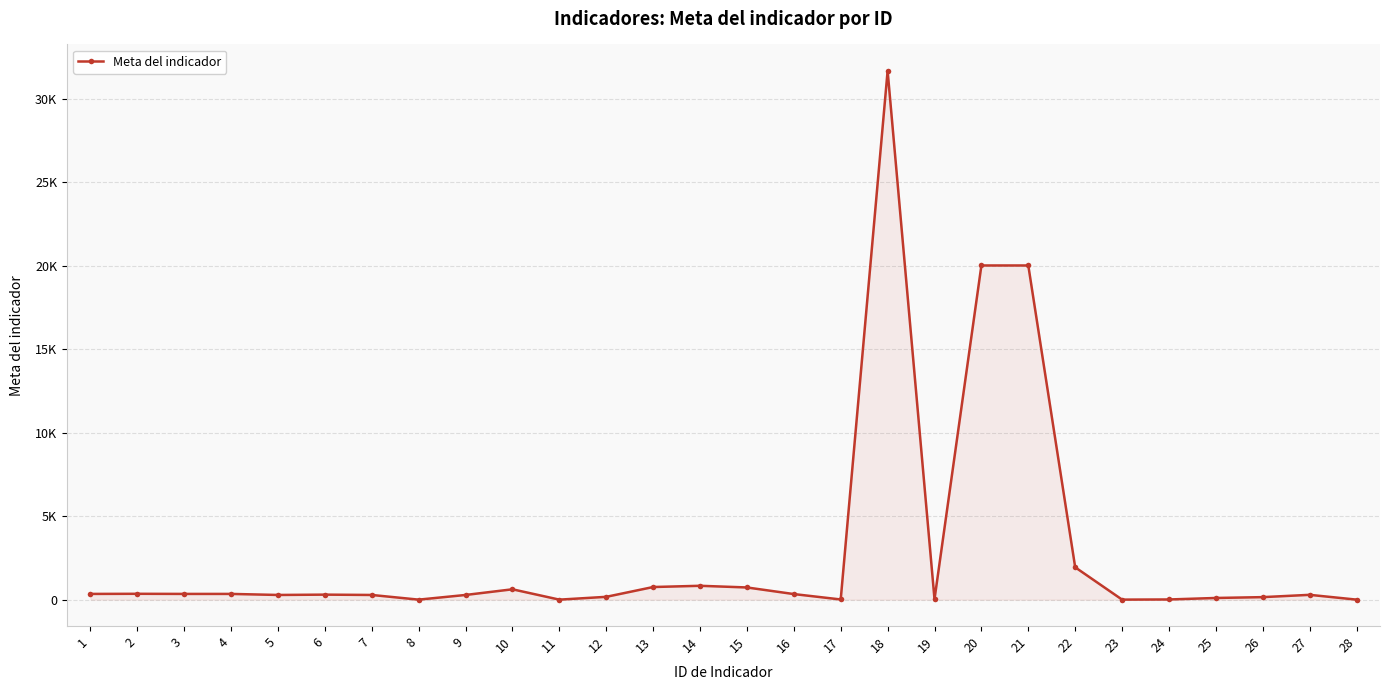

Does the chart have visible grid lines?

Yes